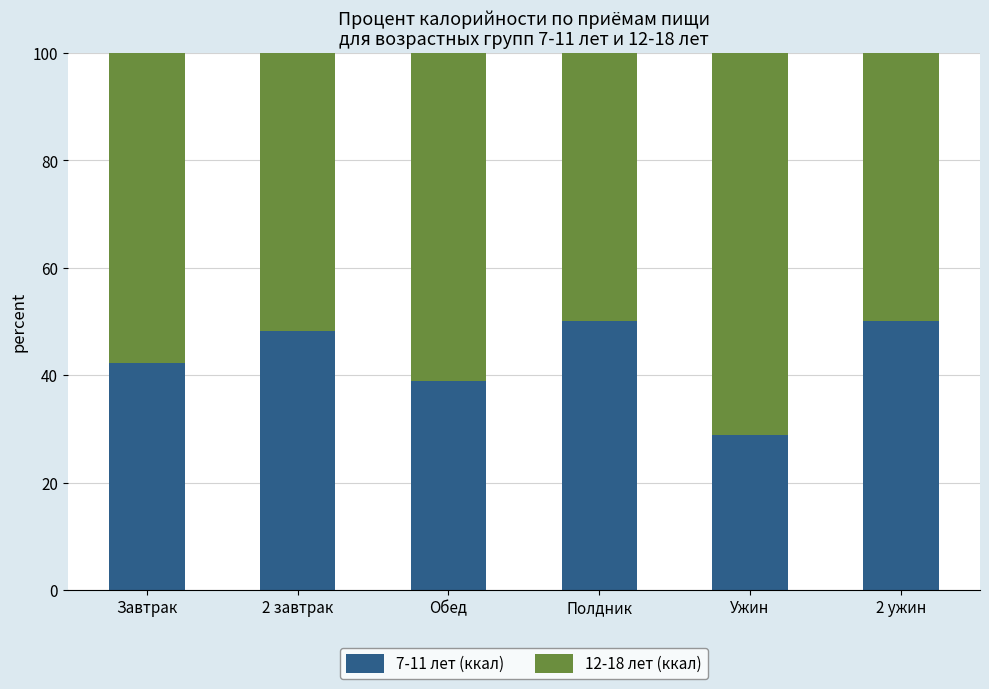

How many data points in 7-11 лет (ккал) are less than 48?

3